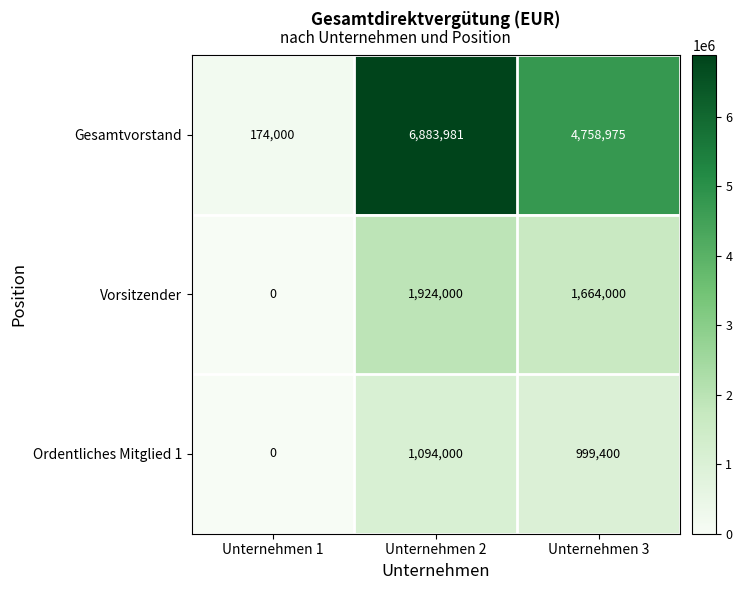

What is the difference between the maximum and minimum values in the Gesamtvorstand series?

6709981